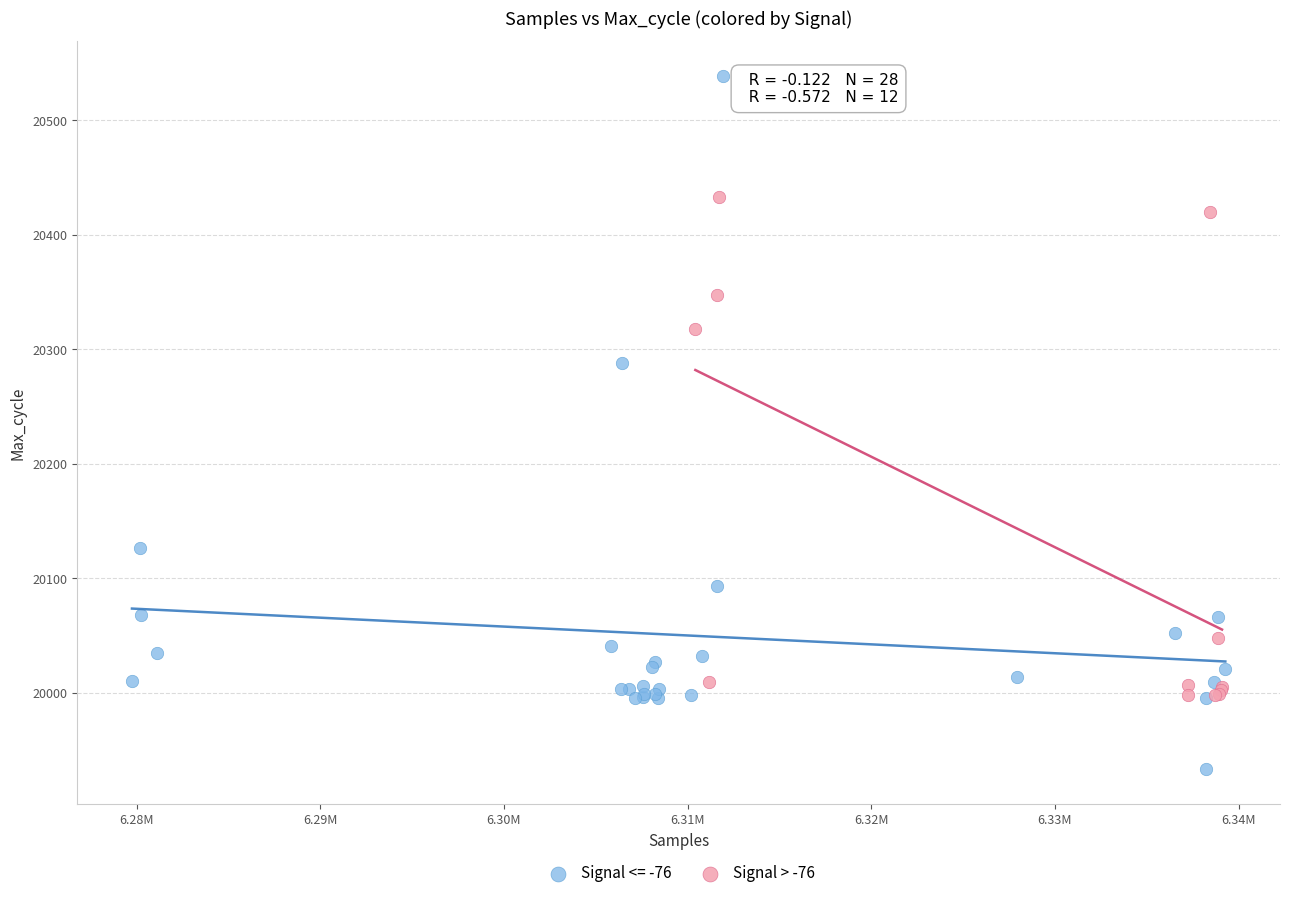

Which series reaches the minimum Y coordinate?

Signal <= -76